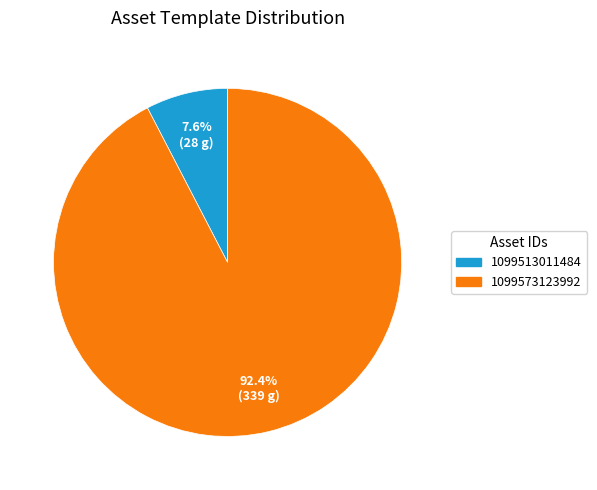

Does 1099513011484 account for over 50% of the chart?

No